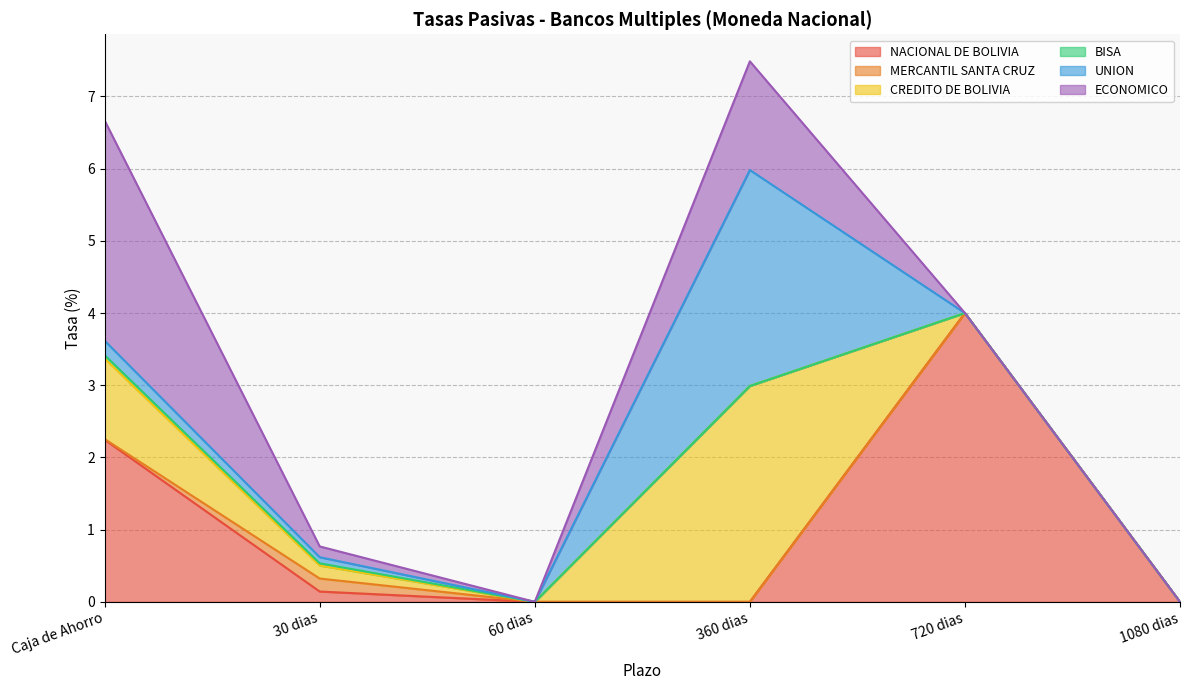

What is the average value of the CREDITO DE BOLIVIA series?

0.7